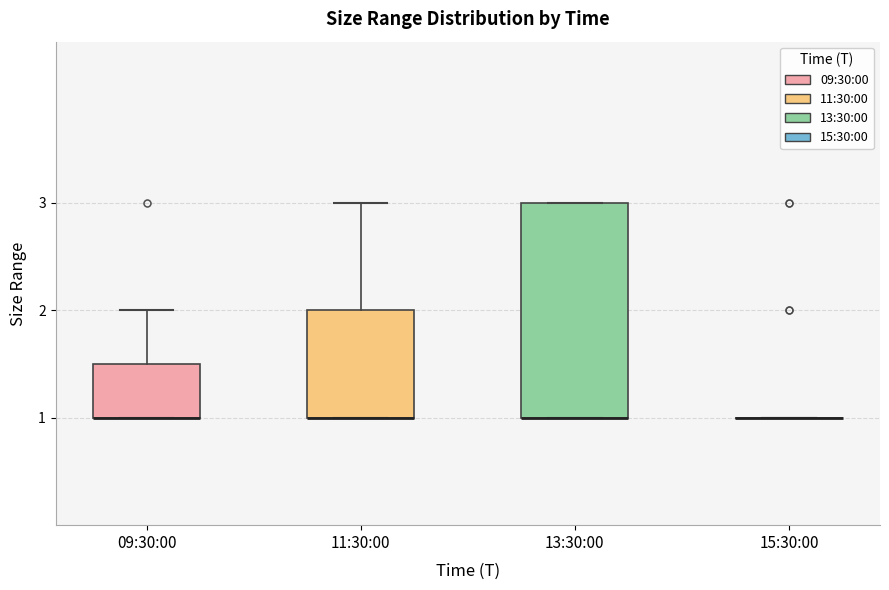

Which box is the tallest, from its lower edge to its upper edge?

13:30:00